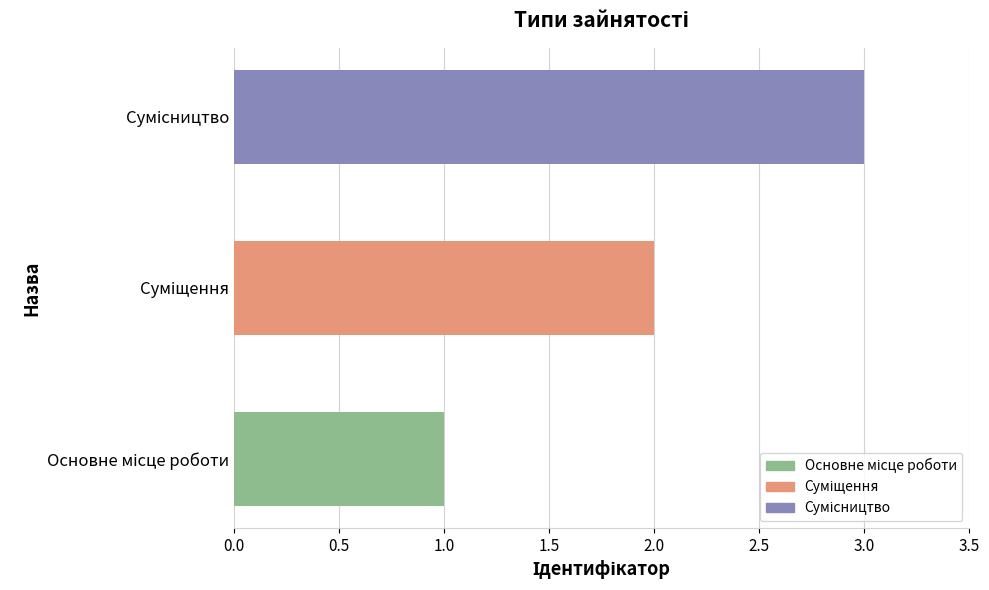

What is the sum of all values?

6